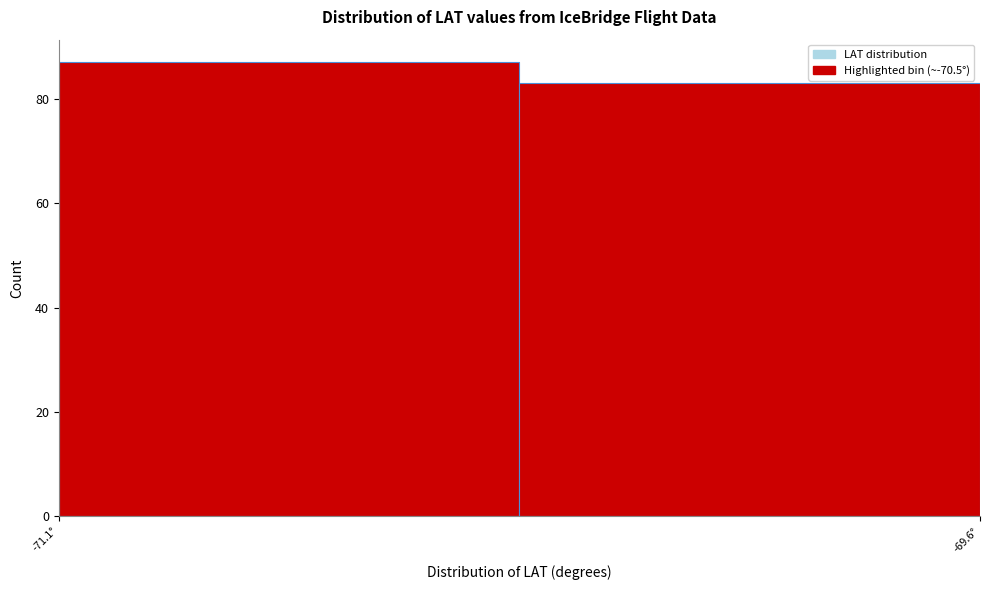

Reading left to right, extract all data points from this chart.

-71.1°=87	-69.6°=83